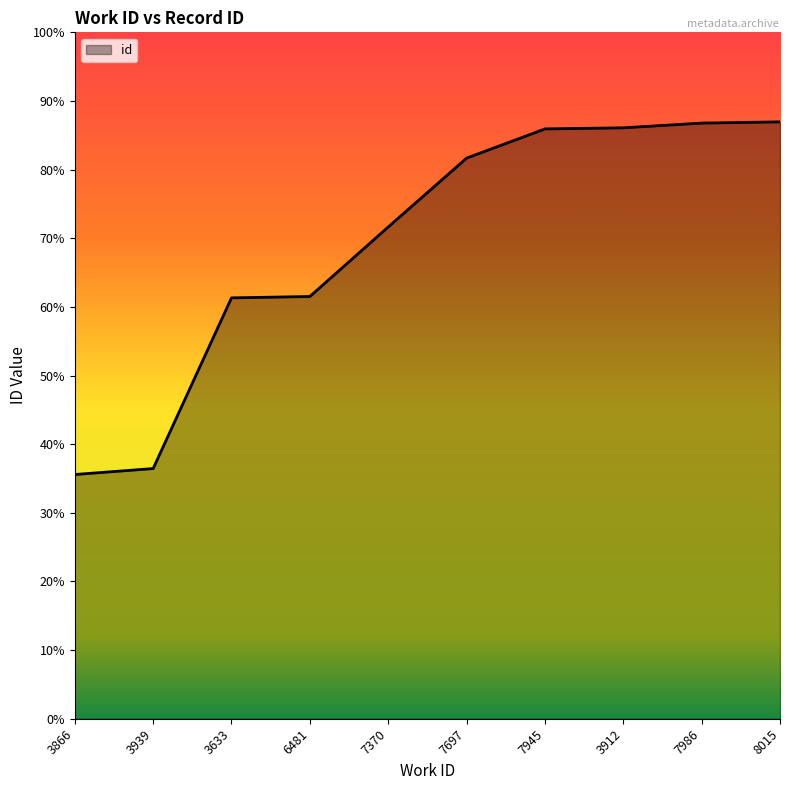

Does the chart display data point markers on the line(s)?

No